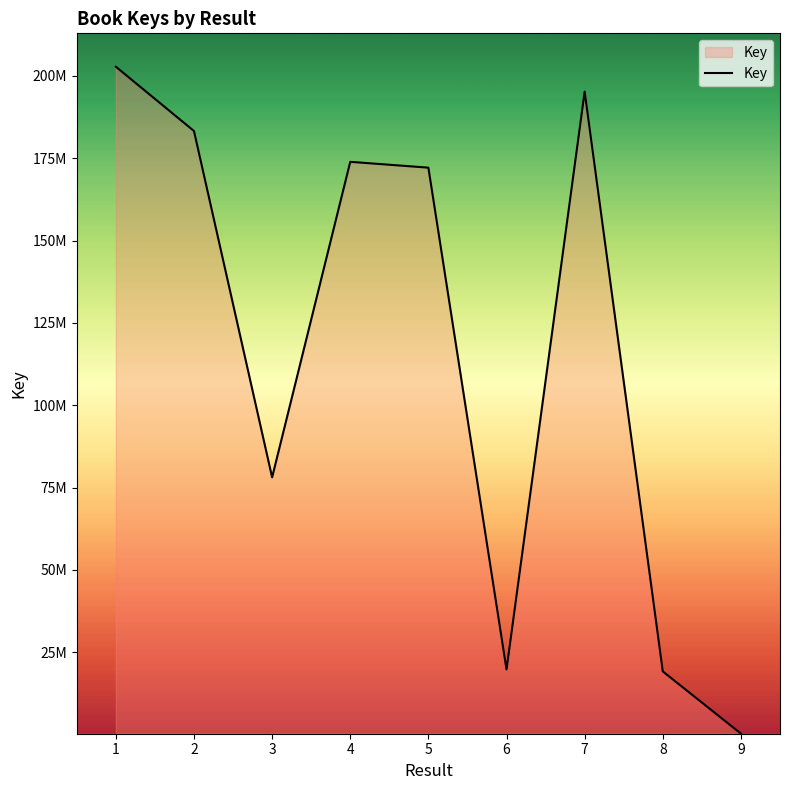

What is the ratio of the value at 3 to the value at 7?

0.4